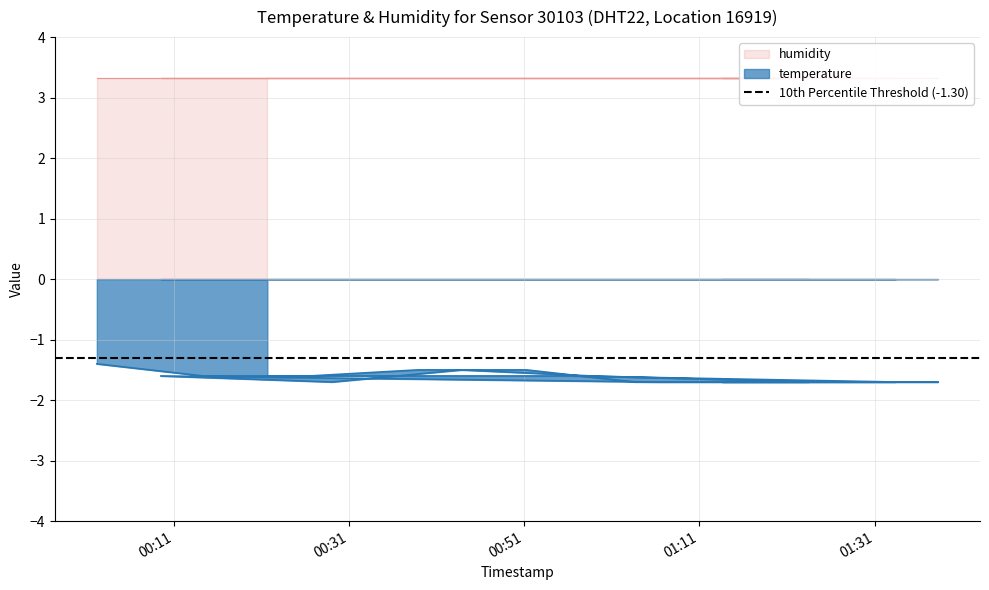

What is the value of the 18th point from the left?

-1.7